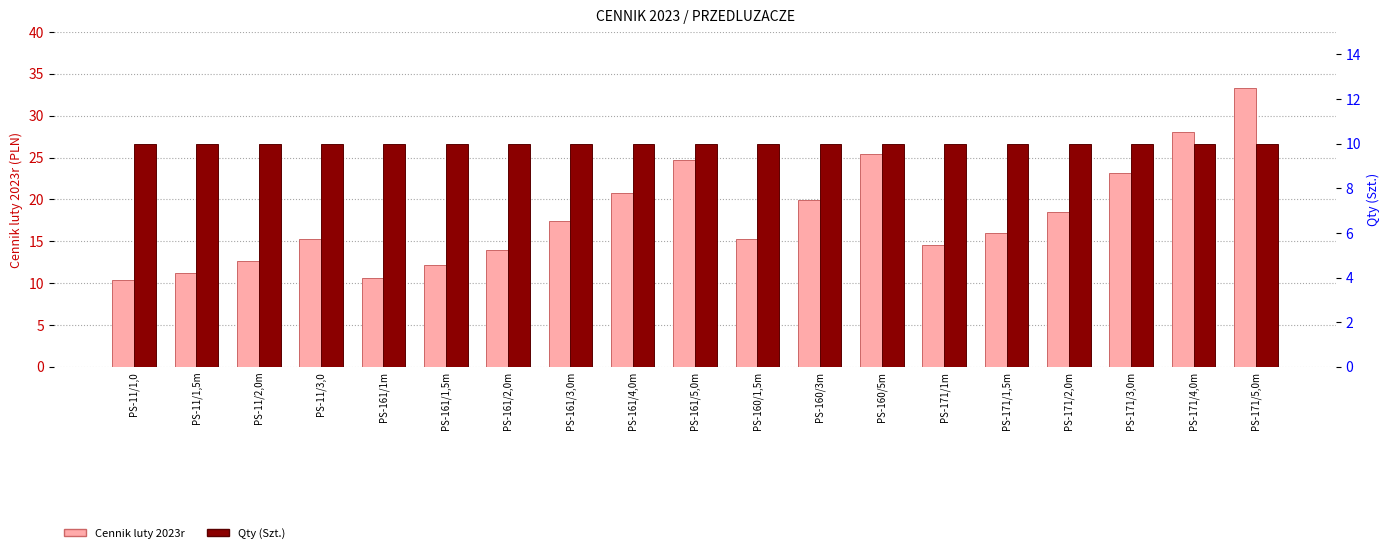

What is the difference between the highest and lowest values at PS-160/5m?

15.4